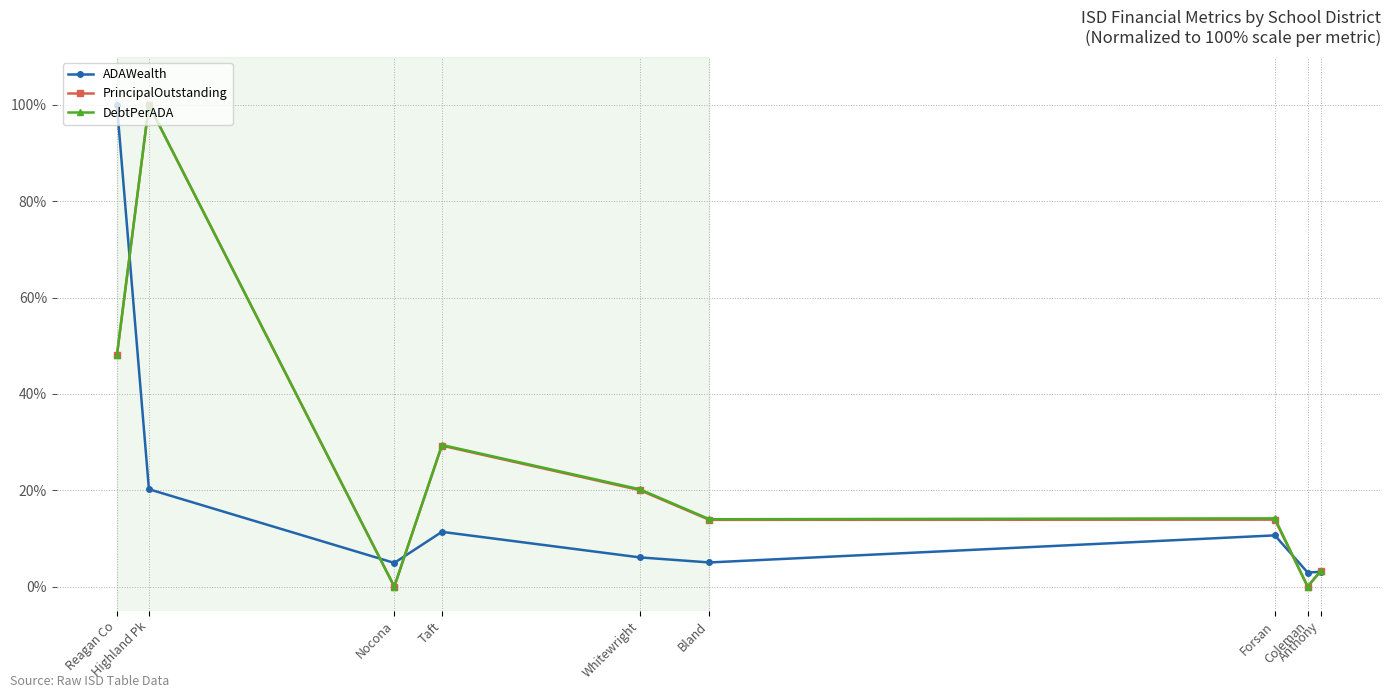

What is the label of the 7th point from the right?

Nocona